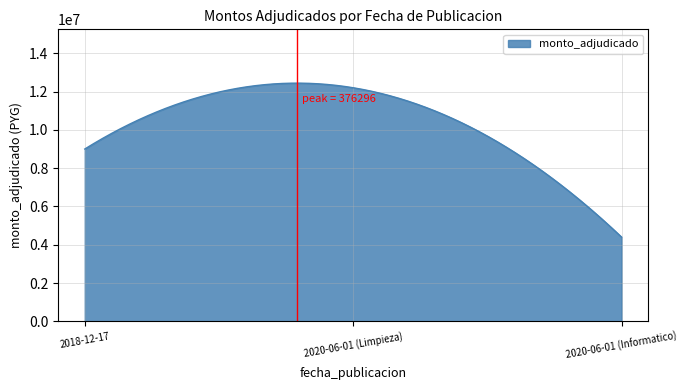

What is the maximum value shown in the chart?

12440440.3